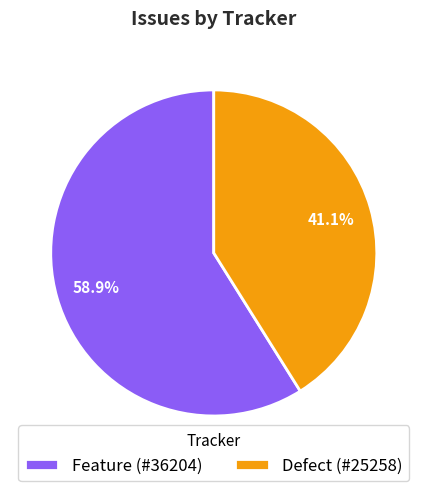

What percentage is the Feature slice, to the nearest percent?

59%